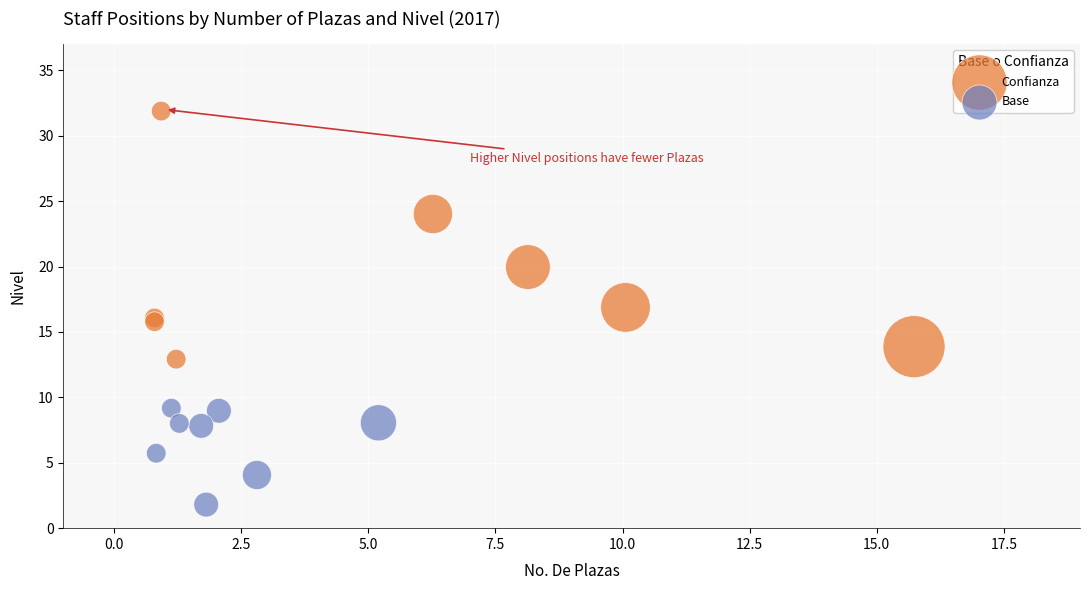

Which series has the widest spread of Y values?

Confianza